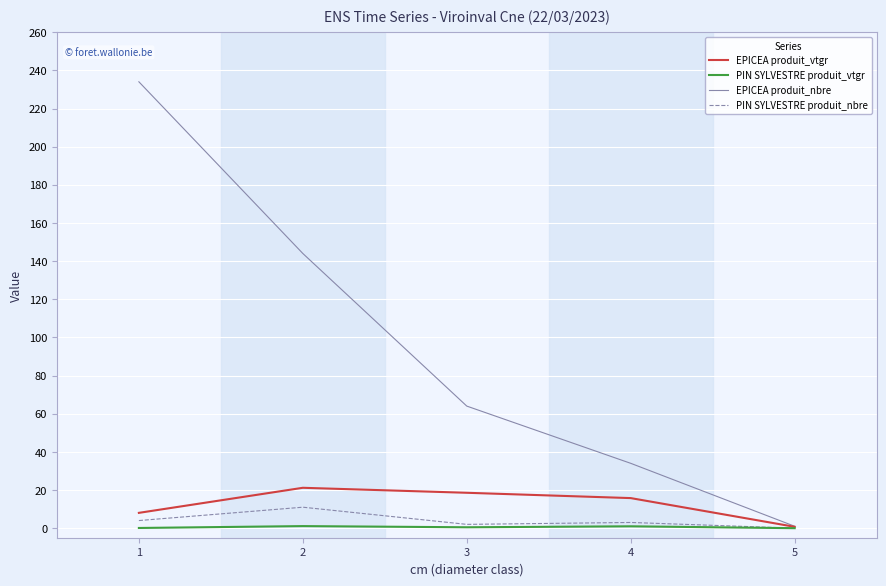

Is this an area chart (filled region under the line)?

No